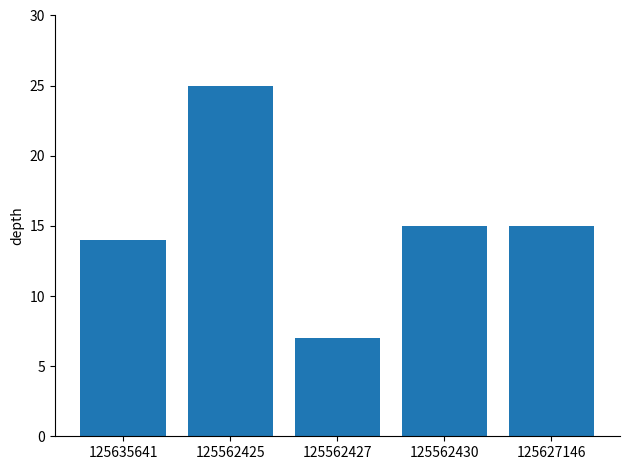

Approximately how many times larger is the value at 125562427 compared to 125635641?

0.5